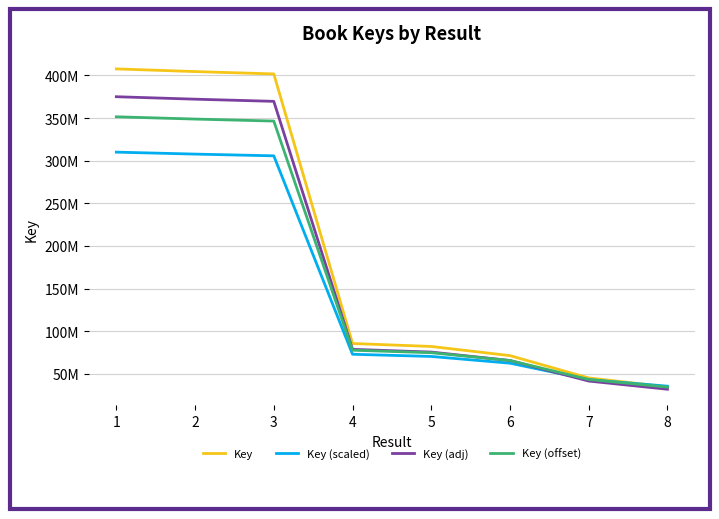

The Key (scaled) series shows 43362603.4 at 7. True or false?

True